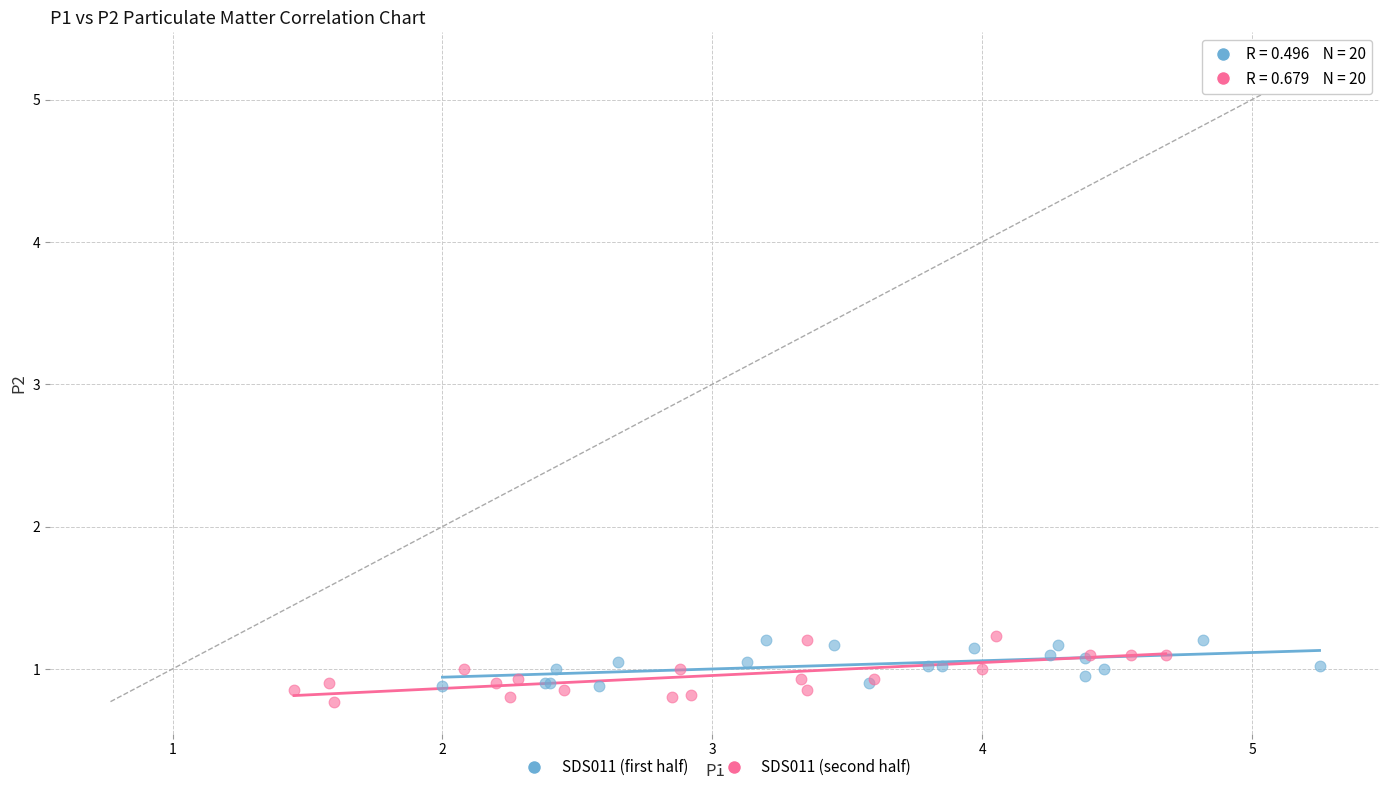

What are all the series names shown in the legend?

SDS011 (first half), SDS011 (second half)